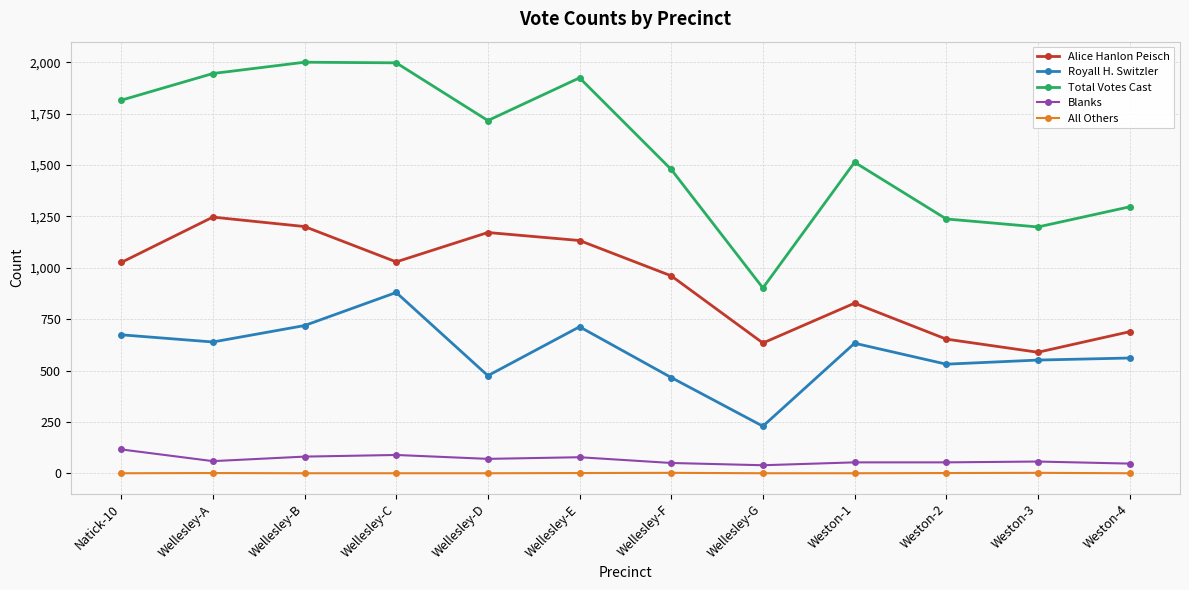

What is the difference between the second highest and second lowest values in the Blanks series?

42